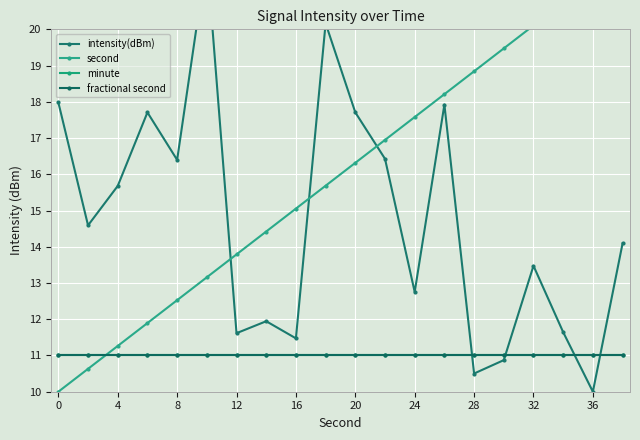

At how many categories does at least one series exceed 17?

13